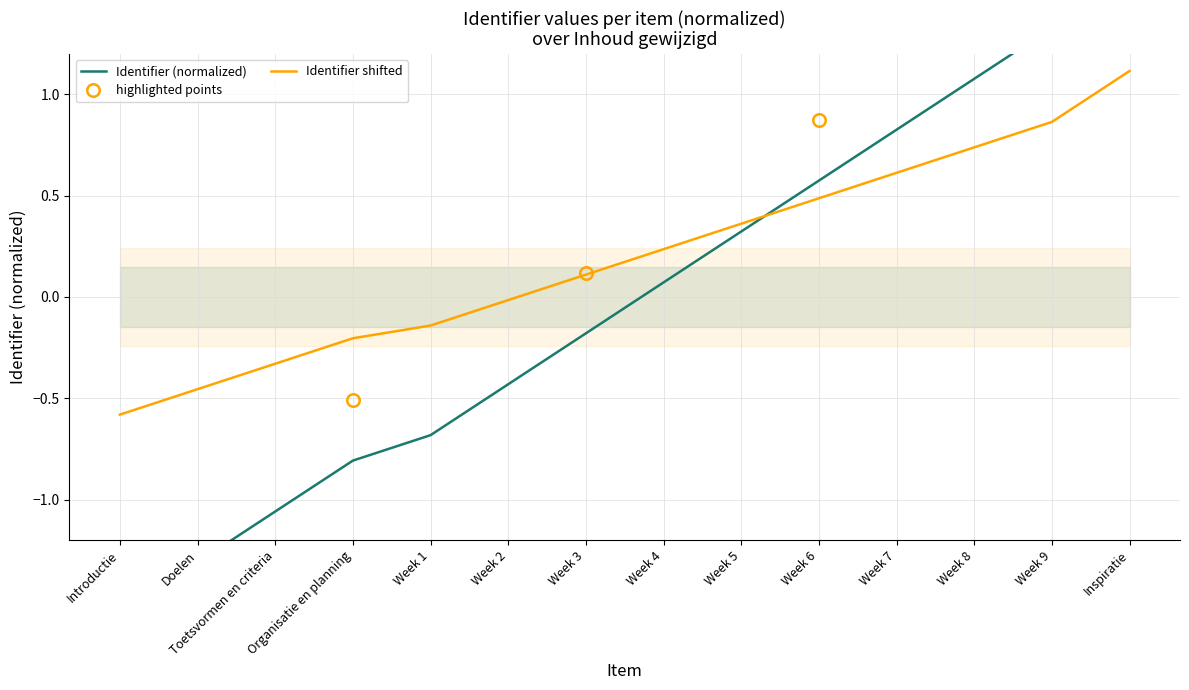

Count the number of values greater than 0.

7